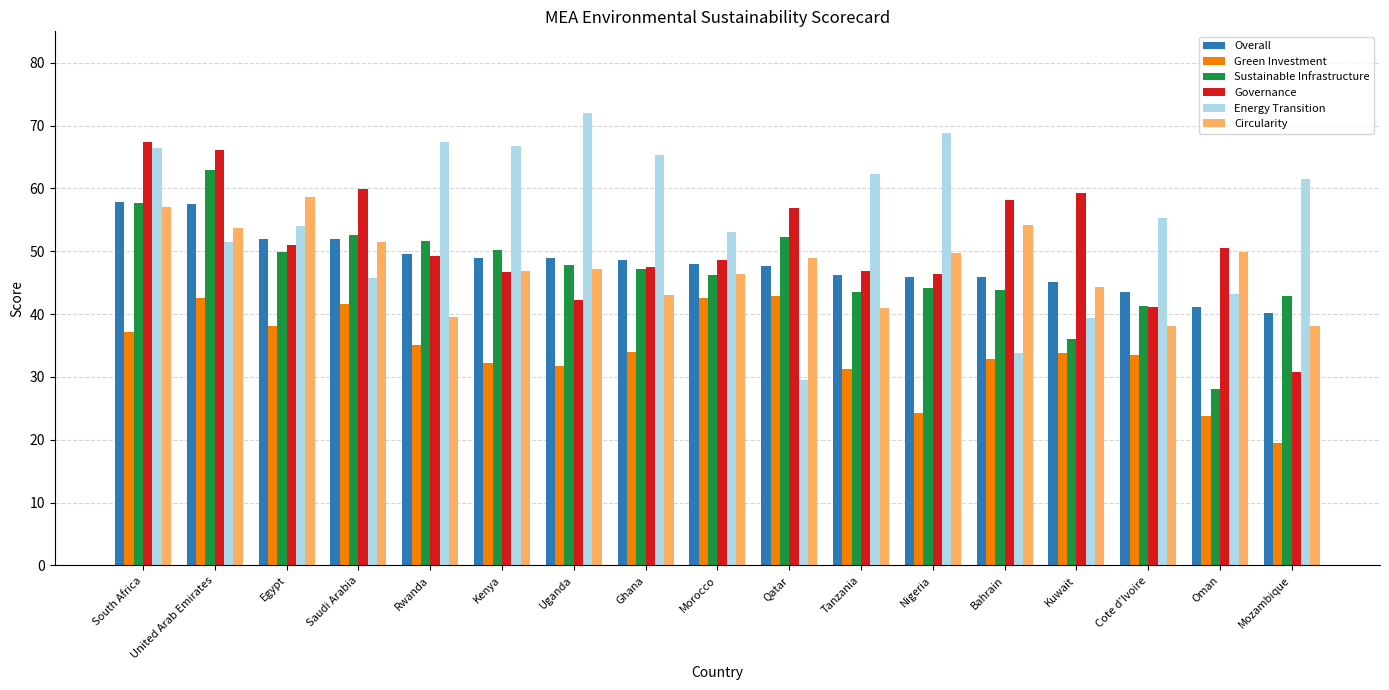

Where does the Green Investment series first go above 33?

South Africa